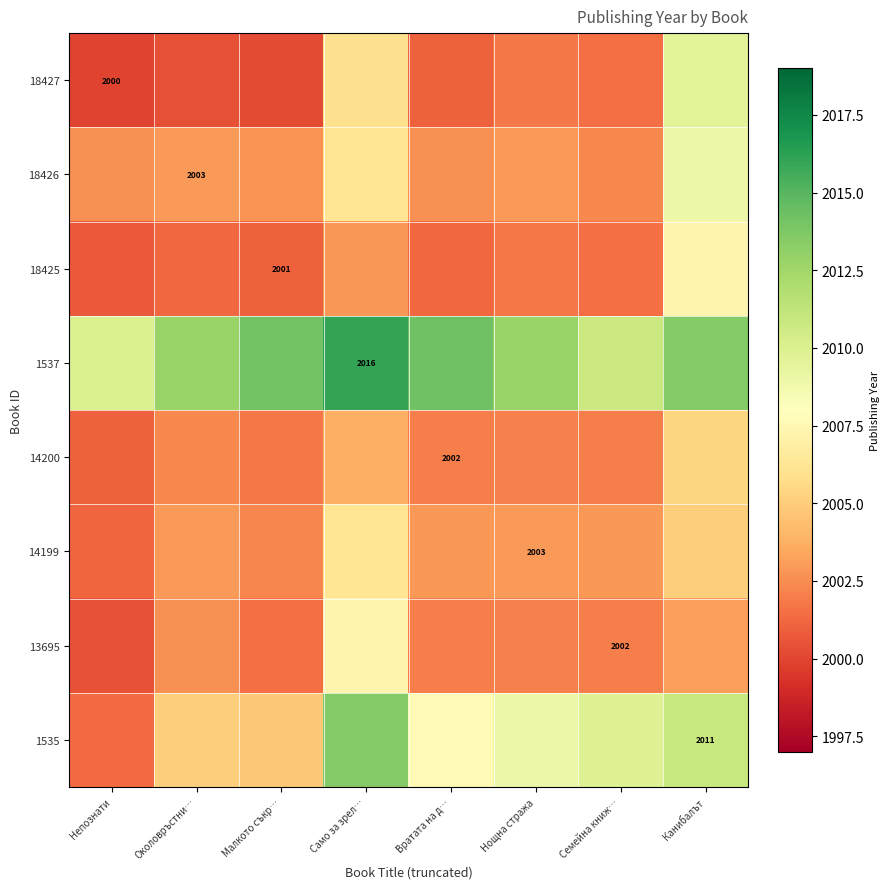

Which series has the largest total across all categories?

1537